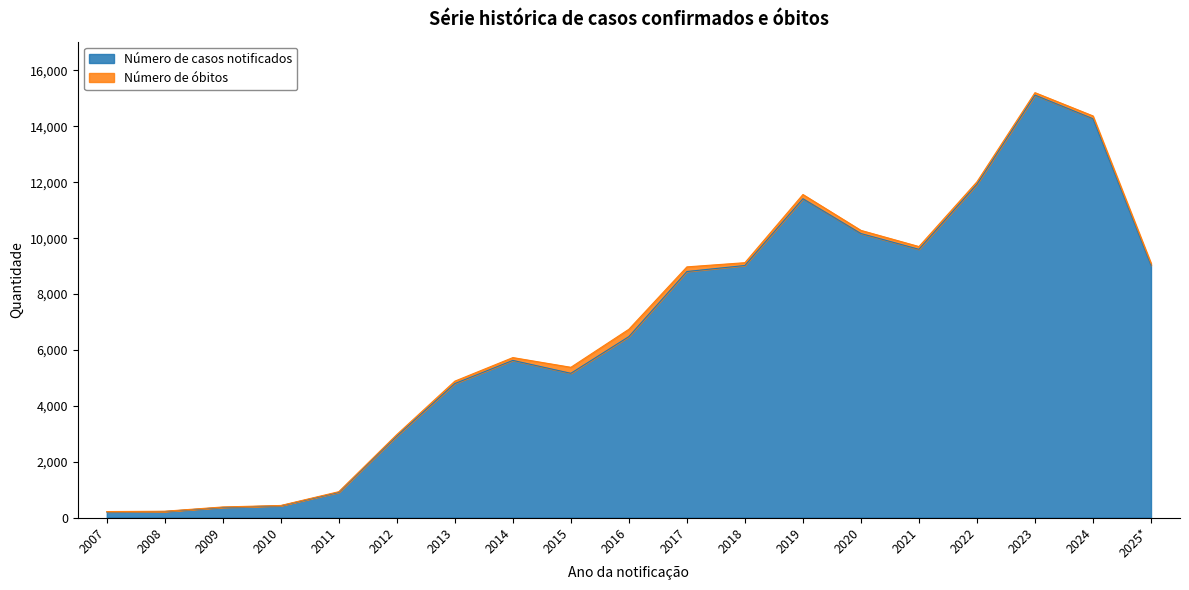

At which category does the data reach its first local peak?

2014